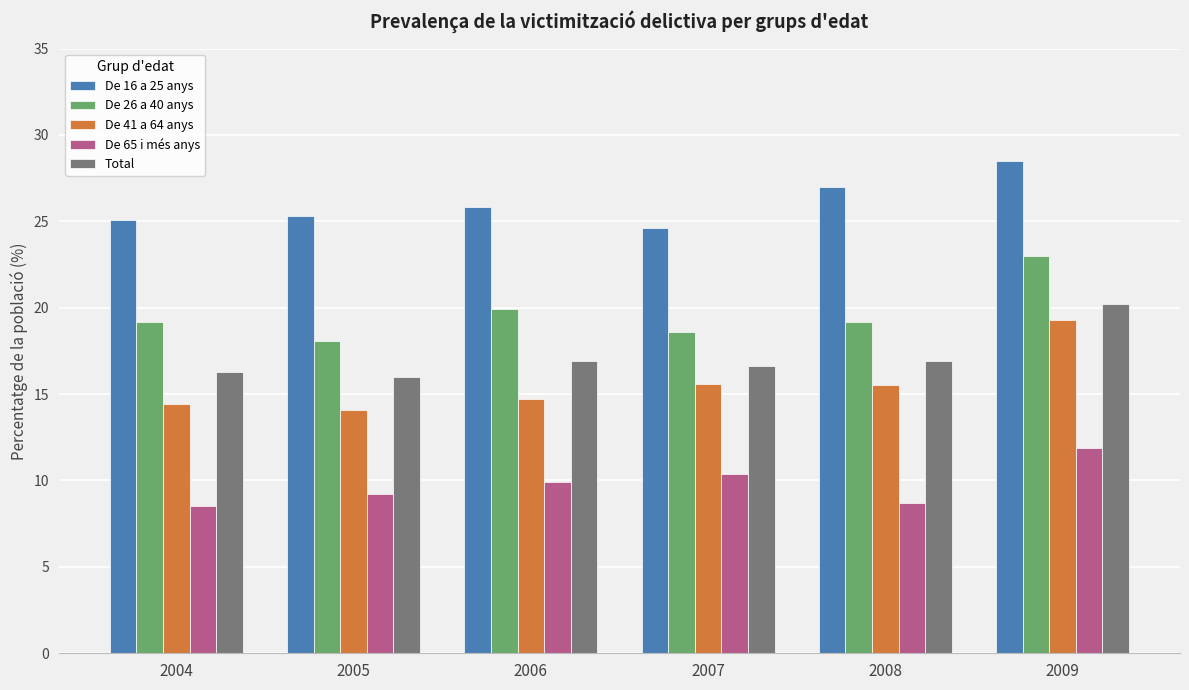

What is the approximate value of Total at 2007?

16.6